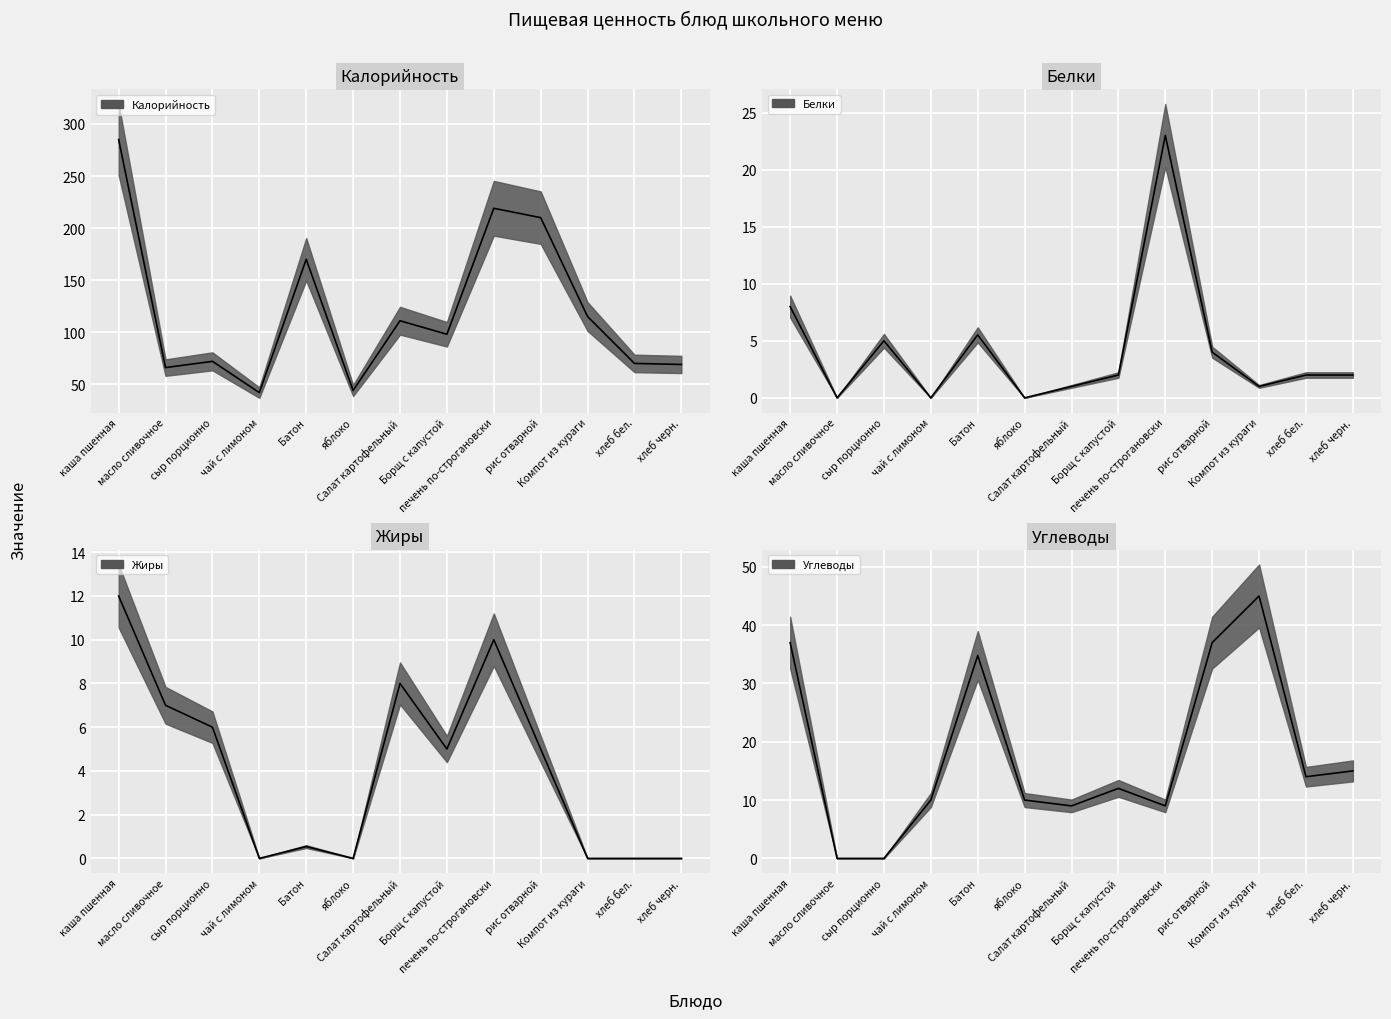

At how many categories does at least one series exceed 156?

4